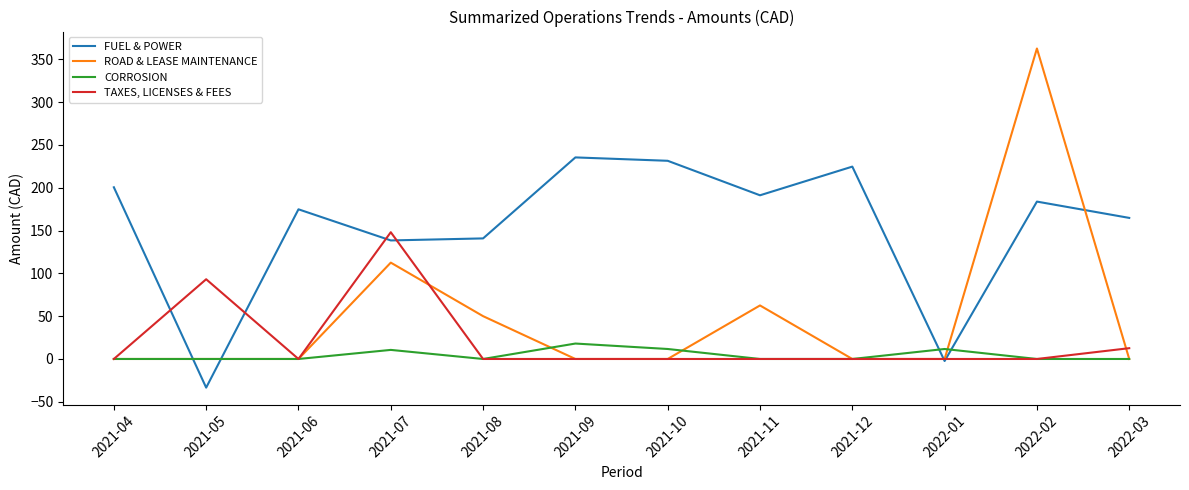

After their last crossing, which series has the higher values: TAXES, LICENSES & FEES or FUEL & POWER?

FUEL & POWER